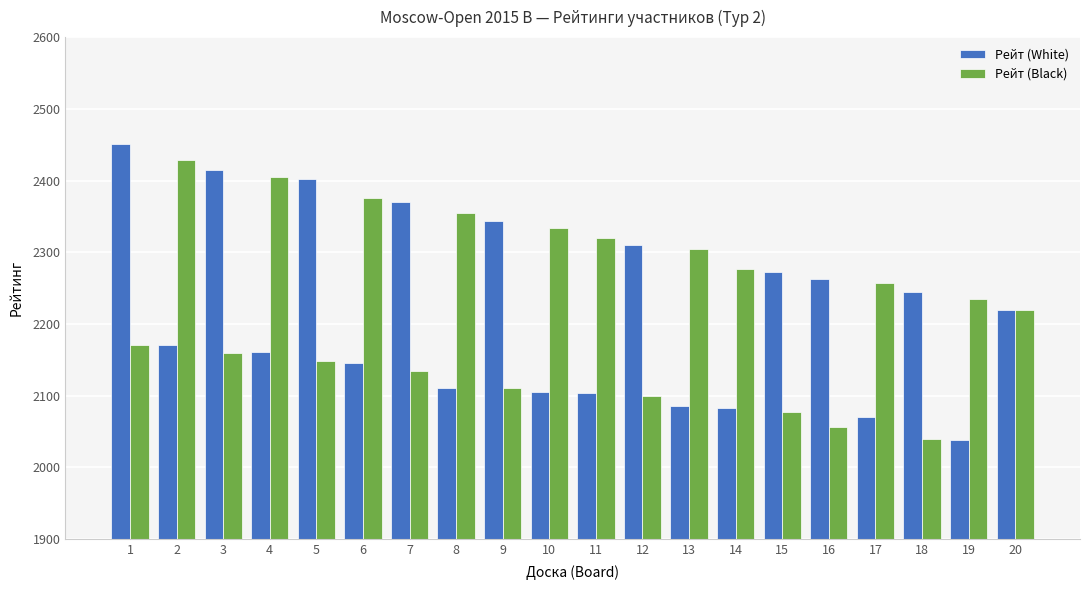

What is the difference between the second highest and second lowest values in the Рейт (White) series?

345